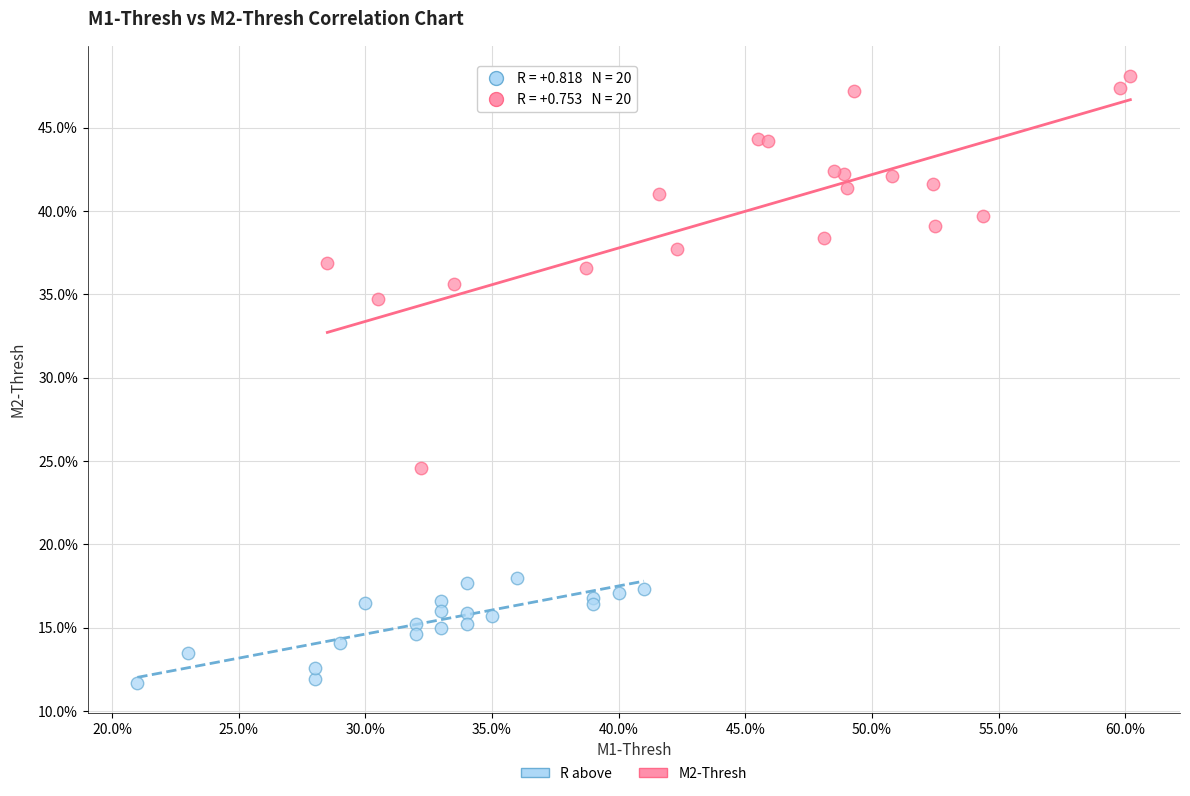

What are all the series names shown in the legend?

R above, M2-Thresh